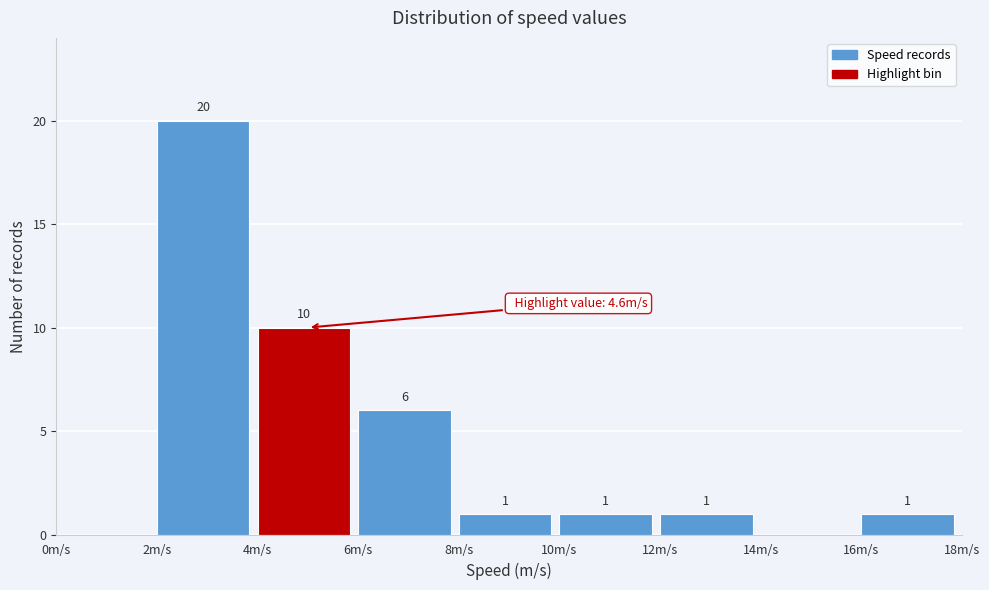

Over which range of the x-axis is the bar tallest?

2 to 4